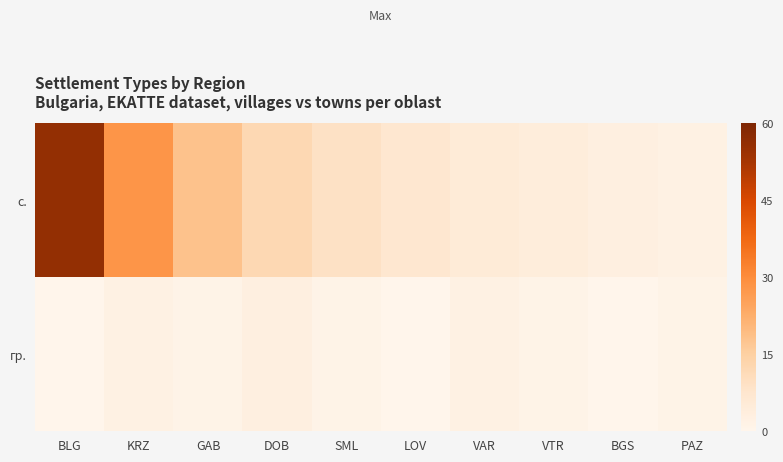

Rank the series by their average value, from lowest to highest.

гр., с.